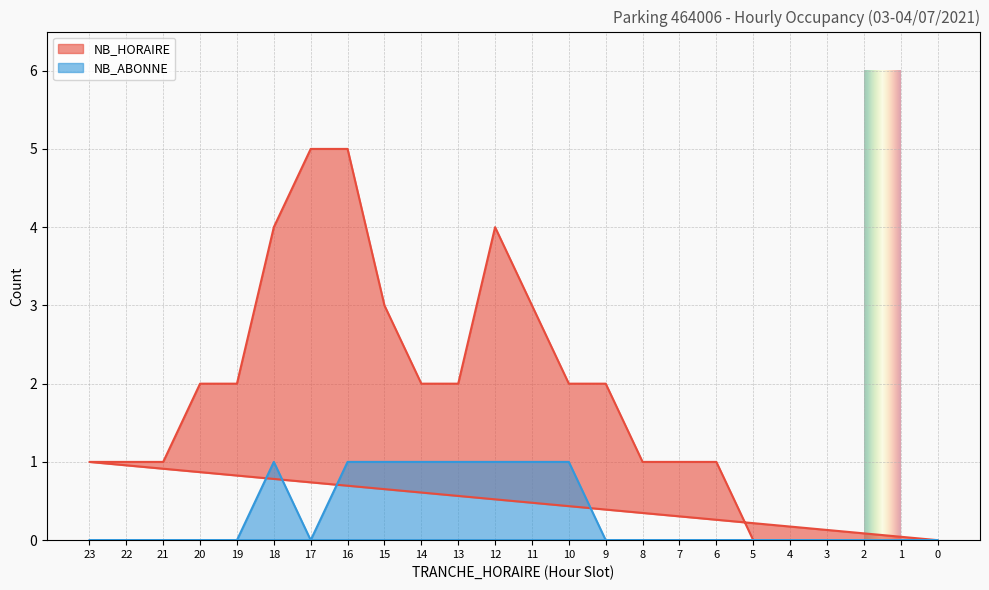

True or false: NB_ABONNE and NB_HORAIRE intersect in this chart.

False